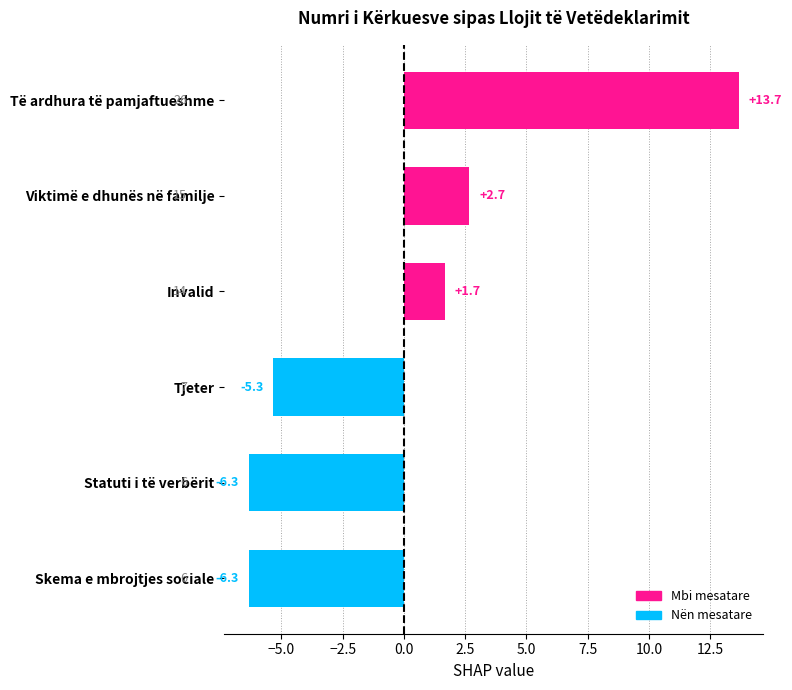

Where is the data nearest to the value 3?

Viktimë e dhunës në familje